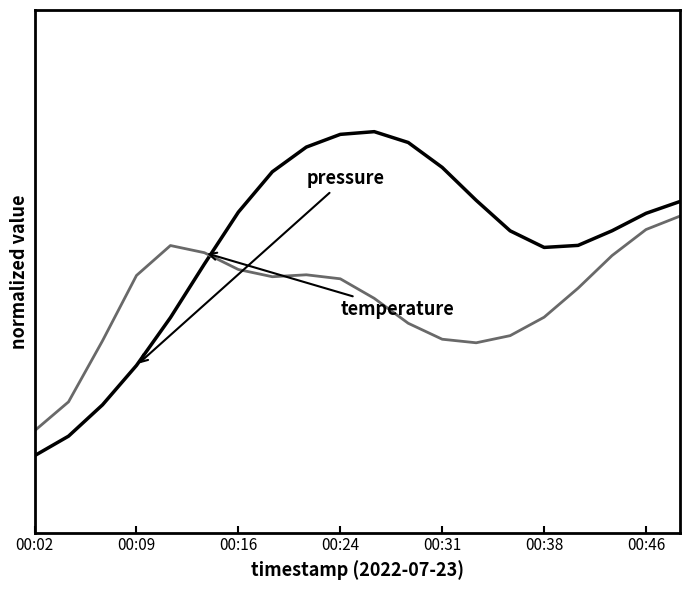

Does the chart display data point markers on the line(s)?

No